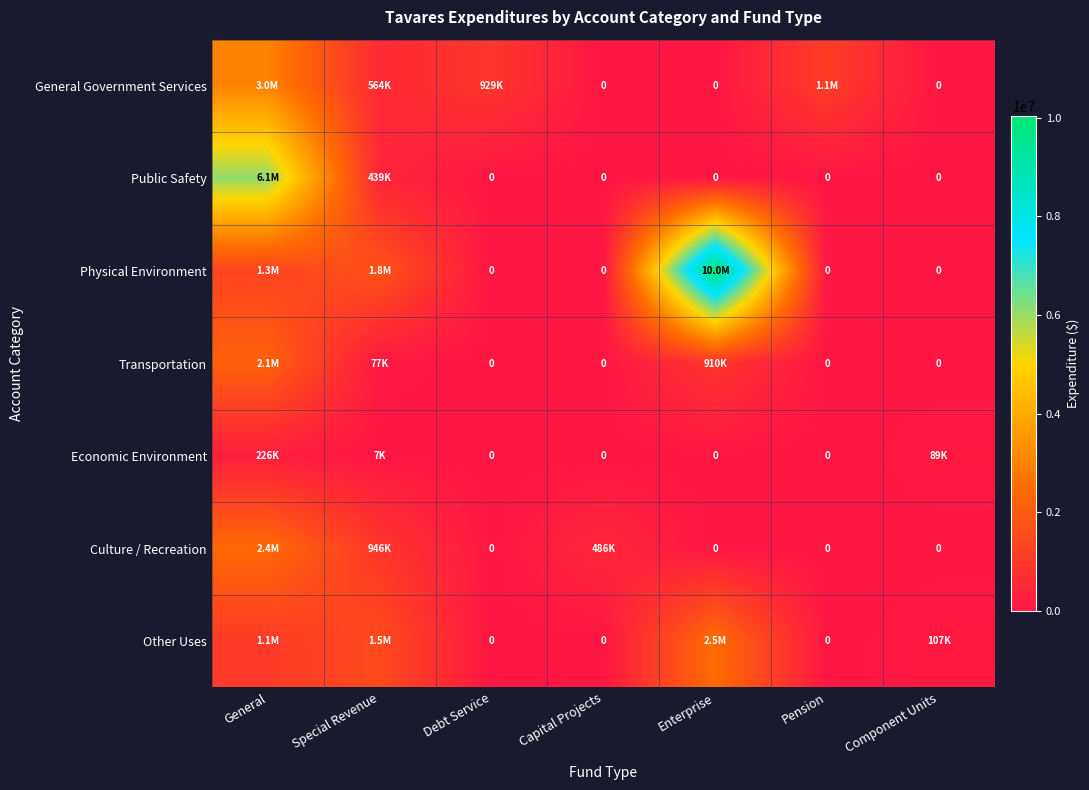

Which series changed the most between General and Pension?

Public Safety